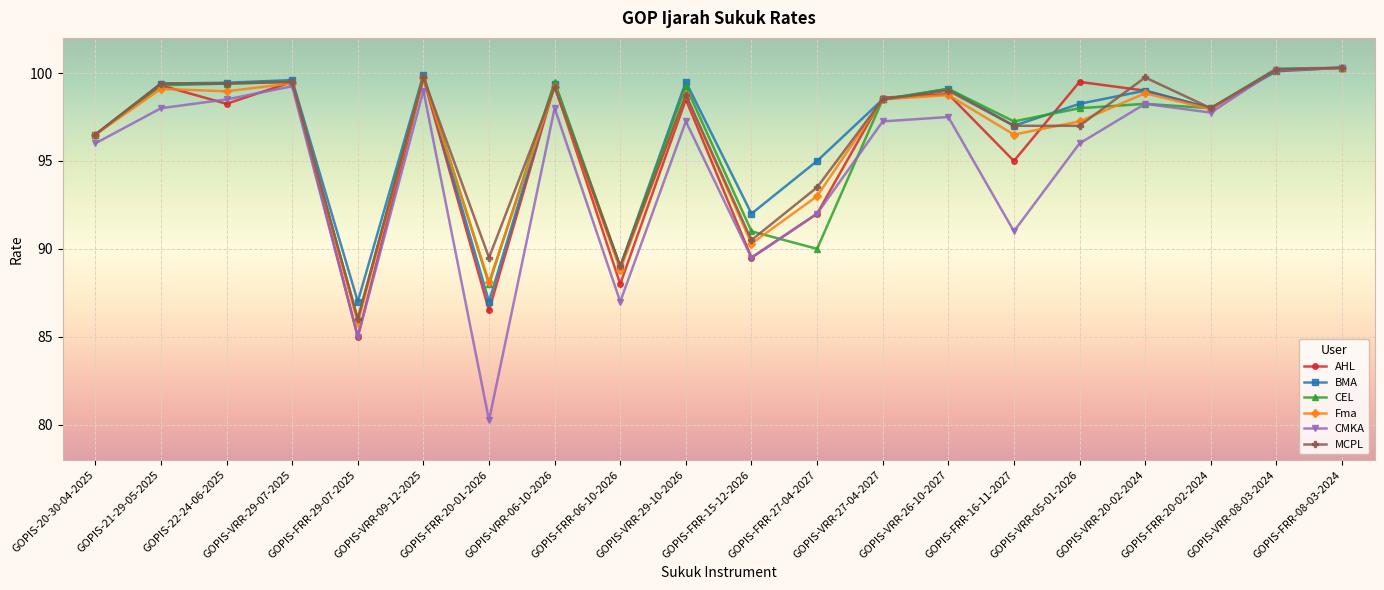

At which label is Fma closest to 93?

GOPIS-FRR-27-04-2027